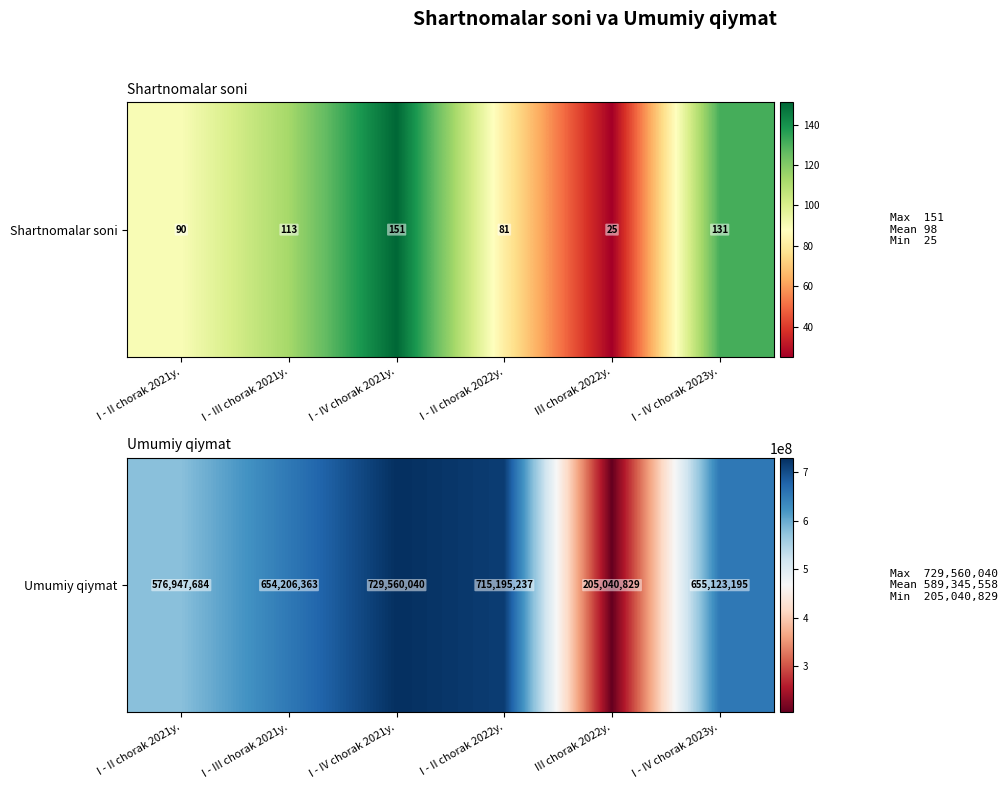

What is the approximate value at I - II chorak 2021y.?

576947684.3